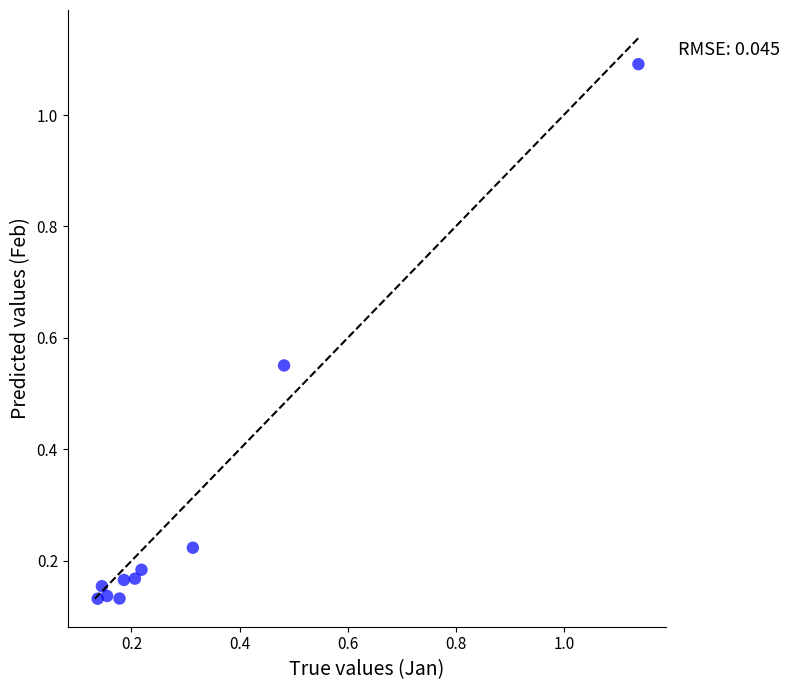

What is the range of Y values (max minus min)?

1.0